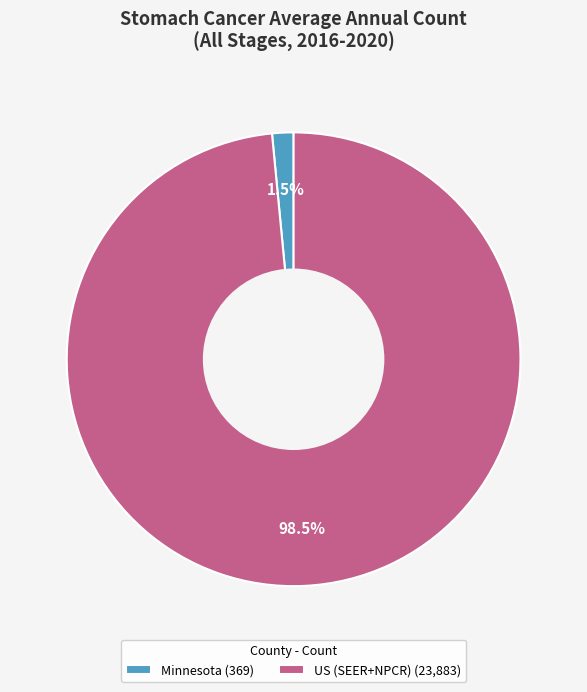

Is Minnesota (369) the majority of the pie?

No